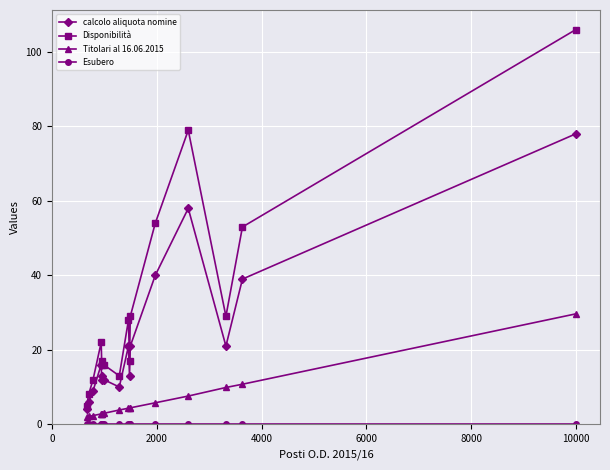

What is the sum of all Titolari al 16.06.2015 values?

98.2